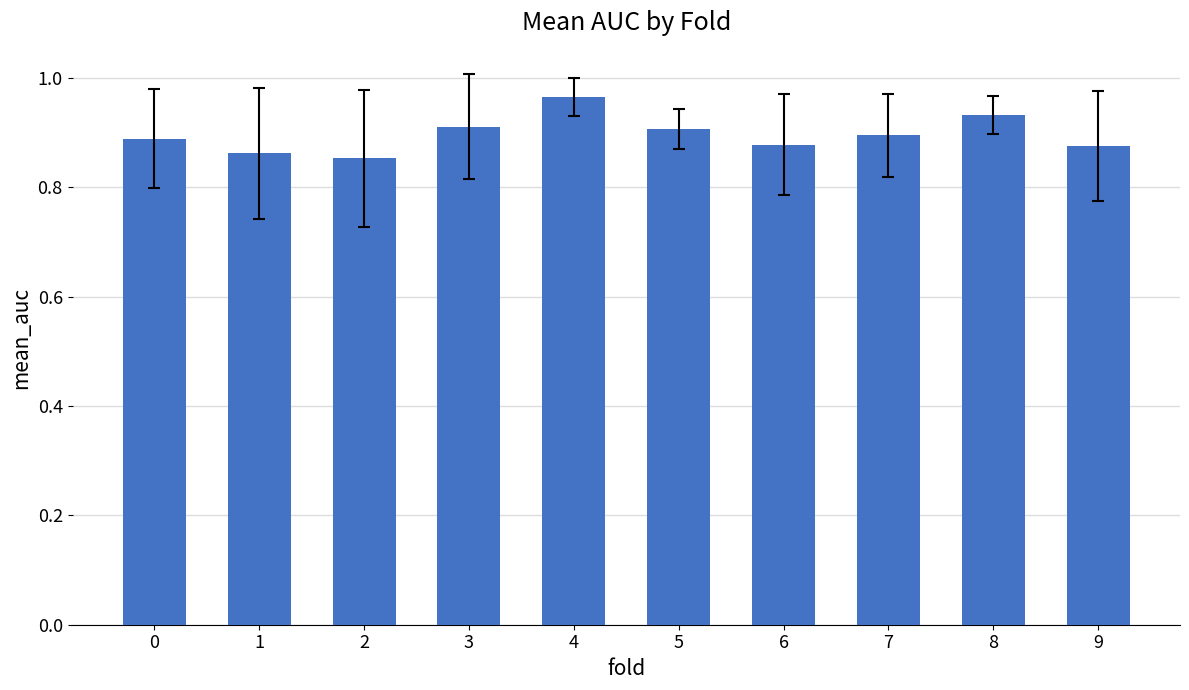

Does the chart contain stacked bars?

No